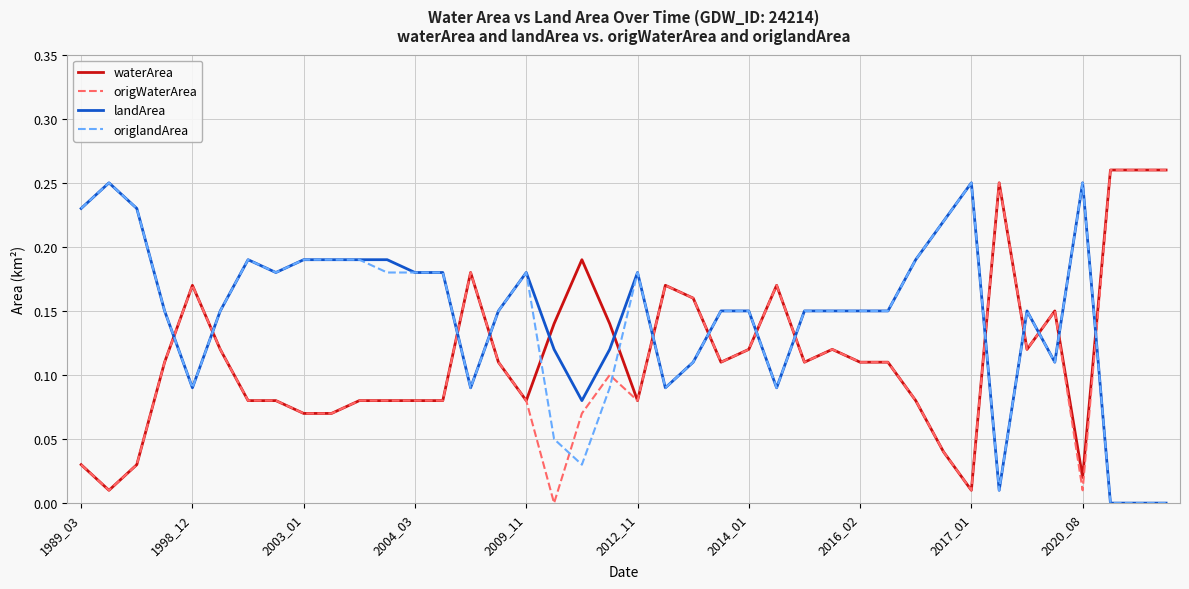

After their last crossing, which series has the higher values: origWaterArea or origlandArea?

origWaterArea